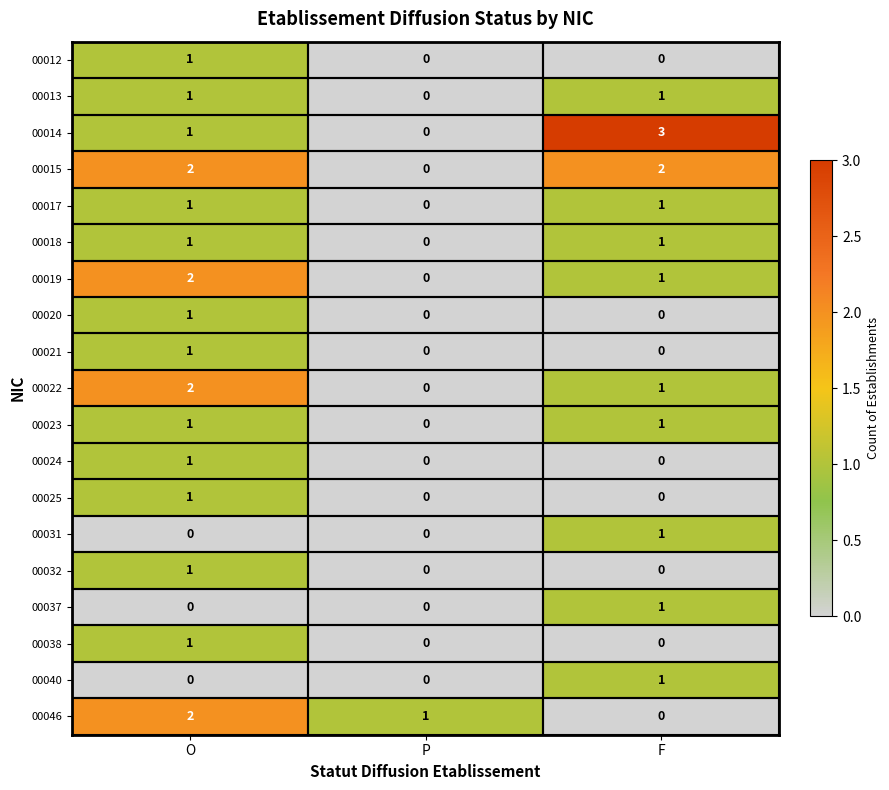

At which category is the sum across all series the highest?

O